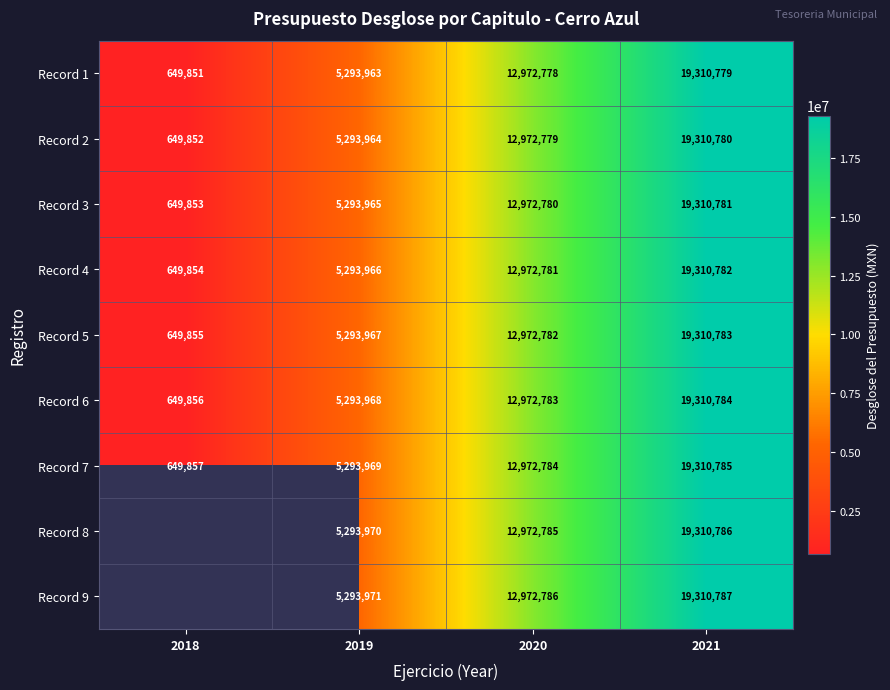

List the labels in order of Record 1 value, largest first.

2021, 2020, 2019, 2018